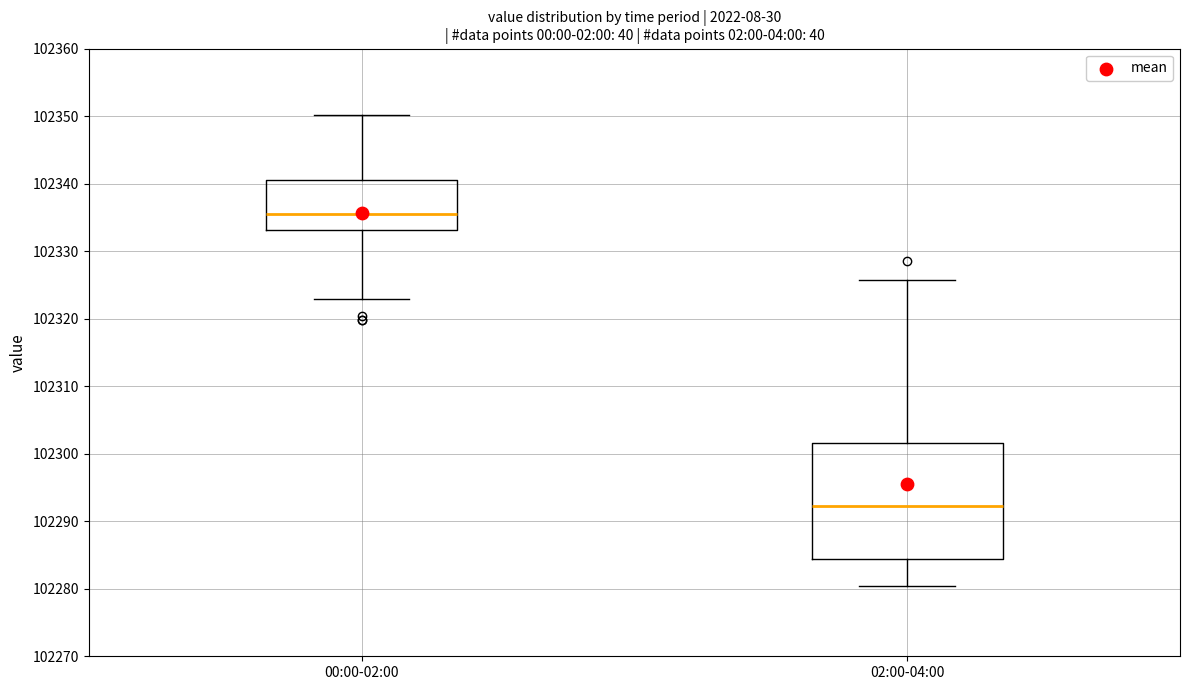

Comparing the boxes themselves (not the whiskers), which one is the tallest?

02:00-04:00